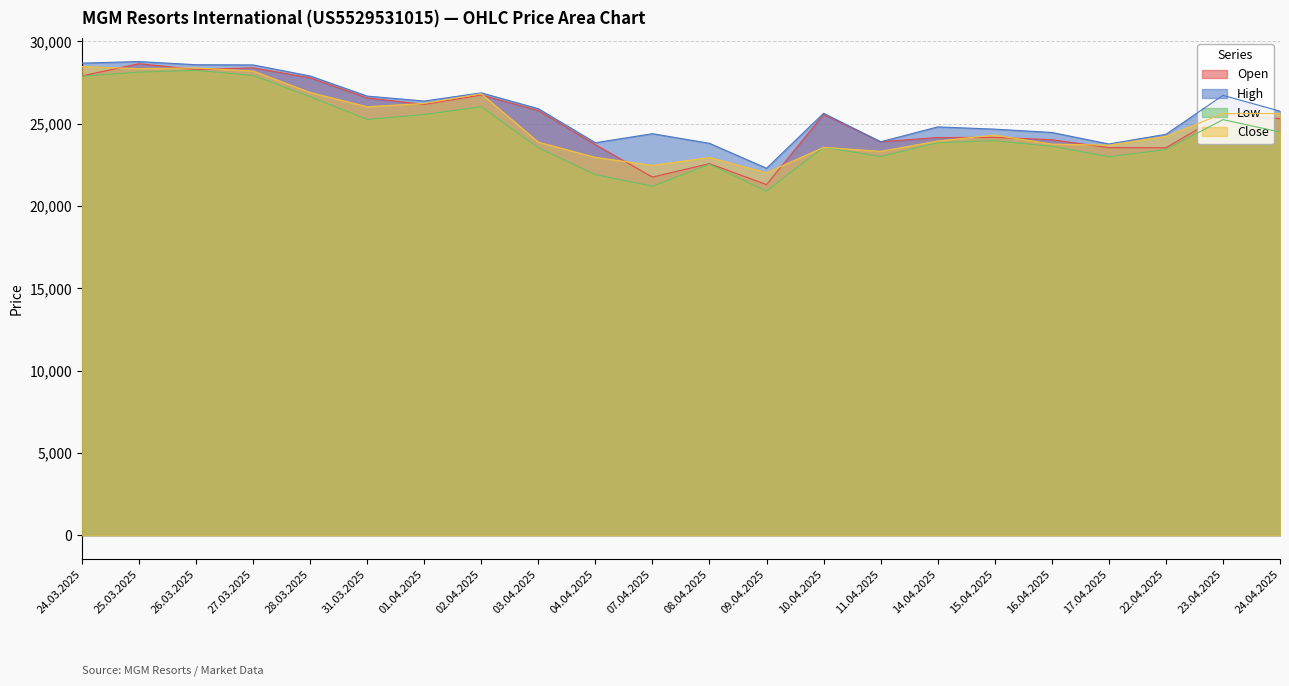

Where is Close nearest to the value 25242?

23.04.2025